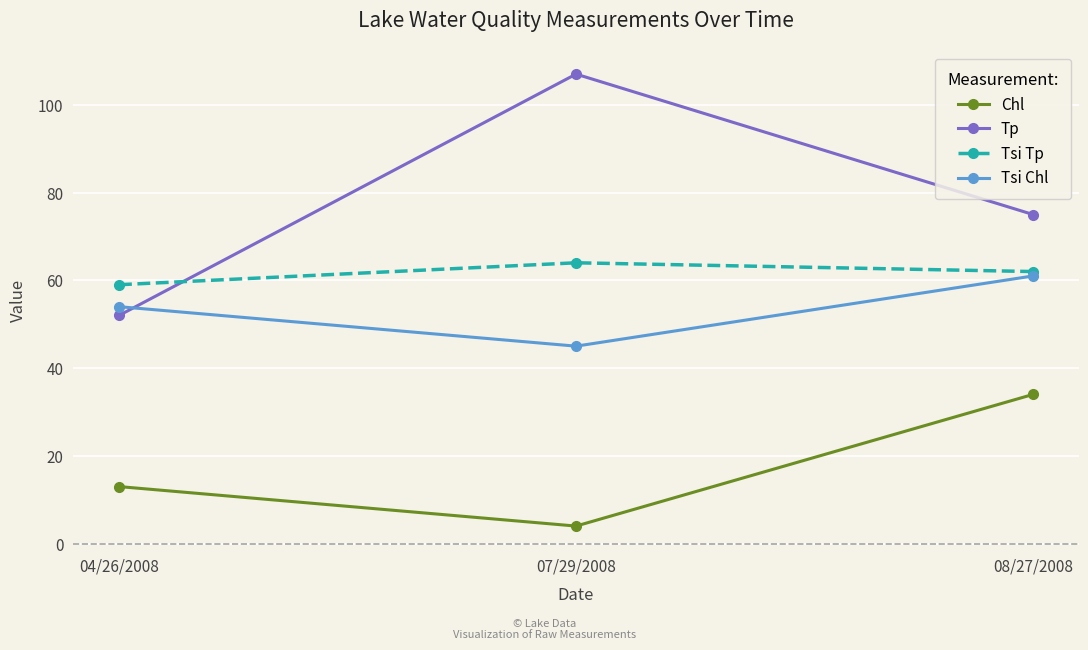

What is the label of the 2nd point from the left?

07/29/2008